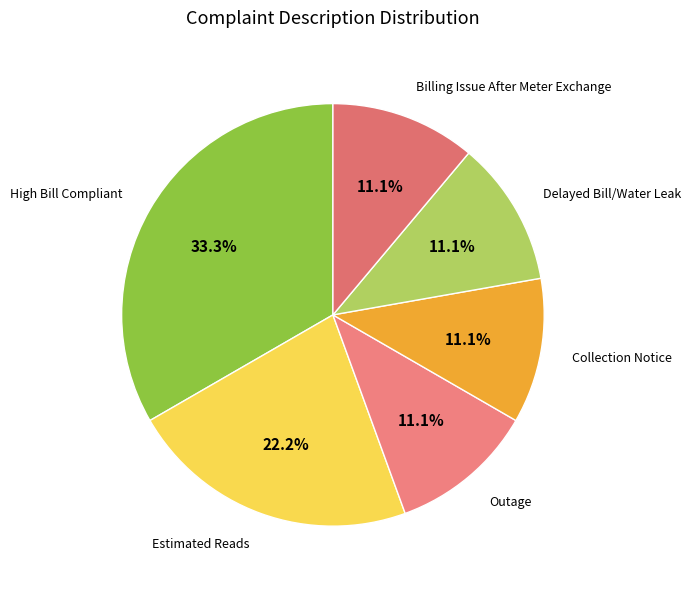

Count the number of slices in the pie.

6